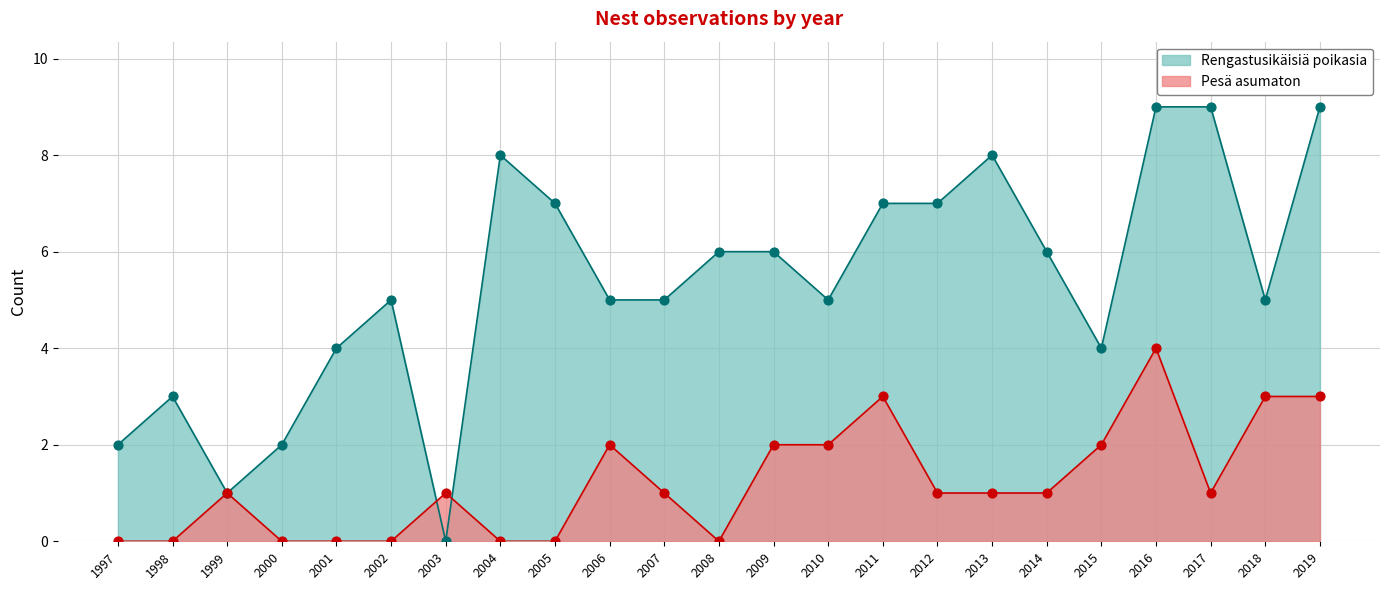

Which series has the largest total across all categories?

Rengastusikäisiä poikasia